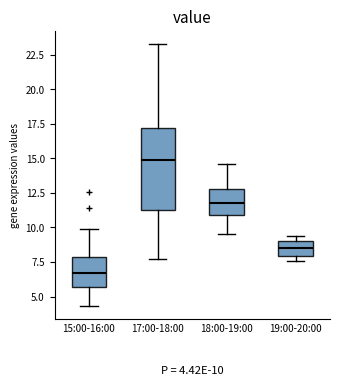

Comparing the boxes themselves (not the whiskers), which one is the tallest?

17:00-18:00